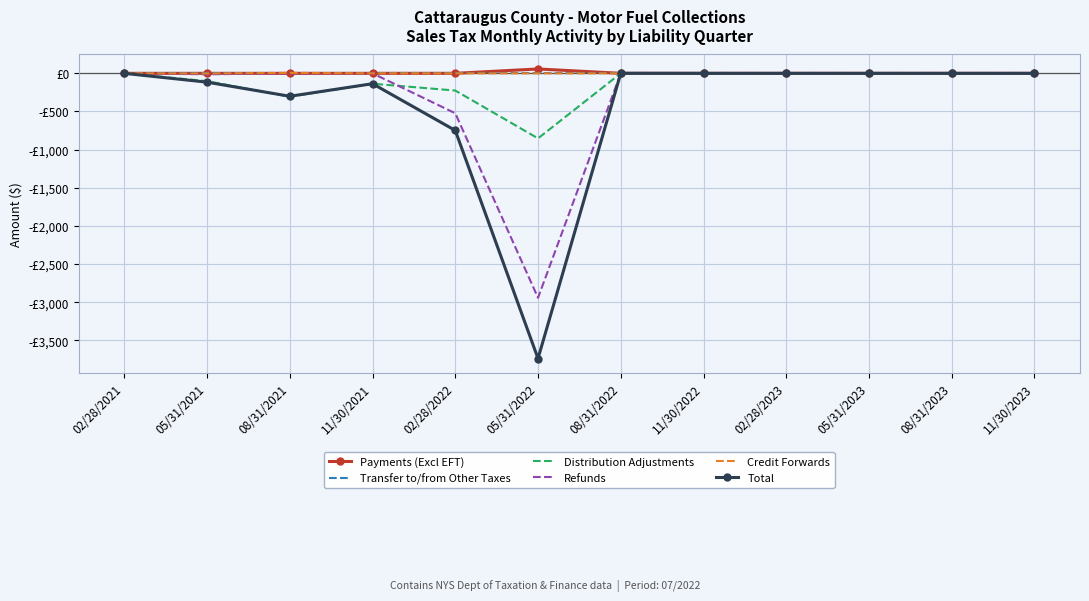

What are all the series names shown in the legend?

Payments (Excl EFT), Transfer to/from Other Taxes, Distribution Adjustments, Refunds, Credit Forwards, Total